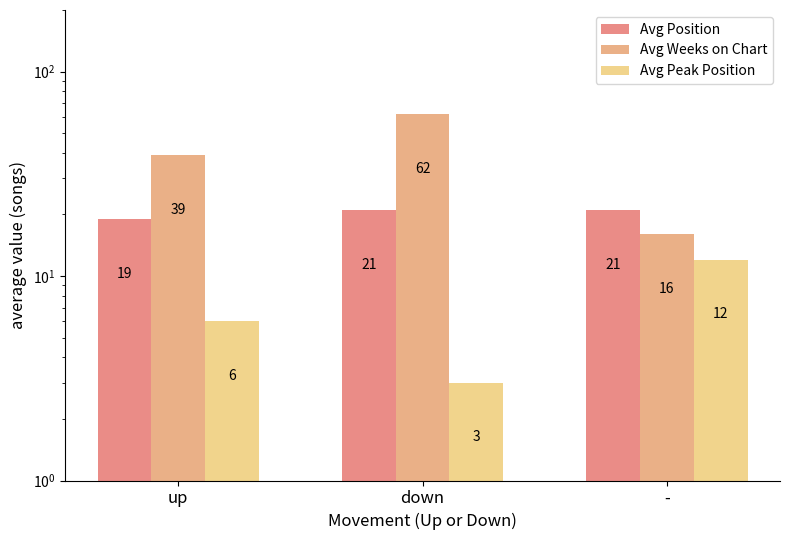

What is the average value of the Avg Position series?

20